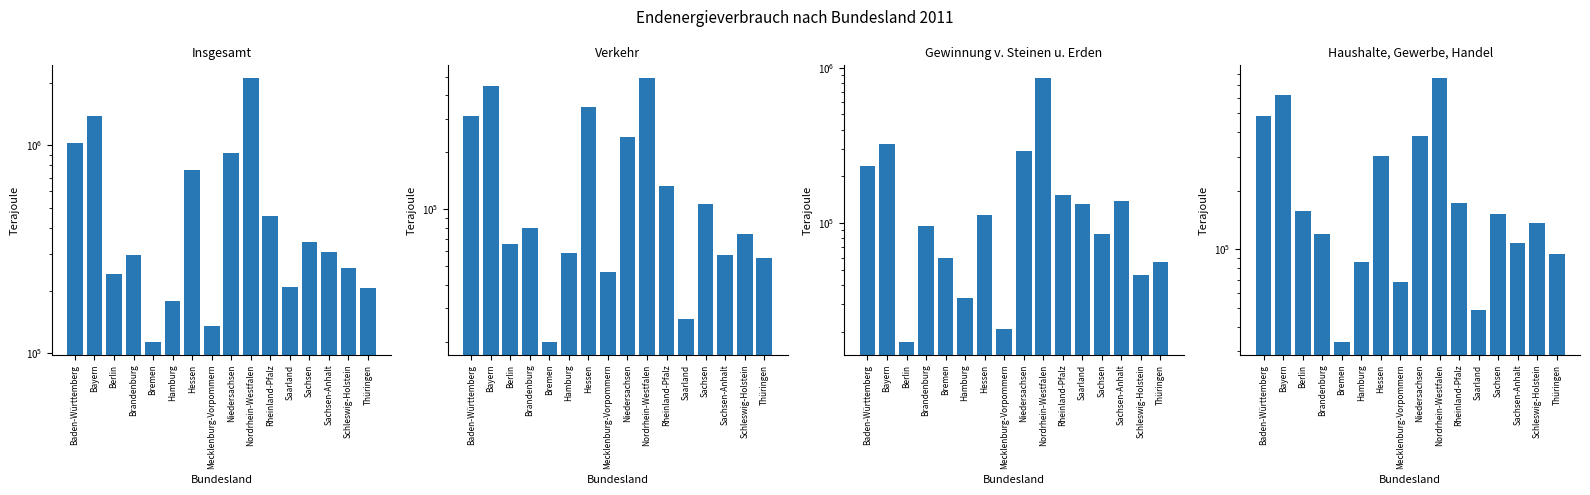

Where is Verkehr nearest to the value 255401?

Niedersachsen